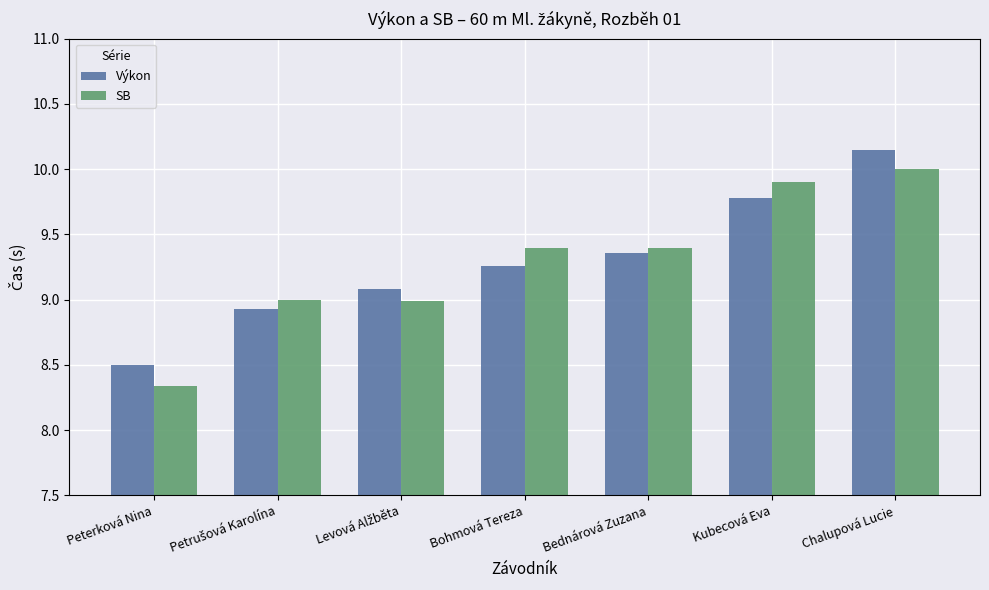

How many distinct data groups are displayed?

2